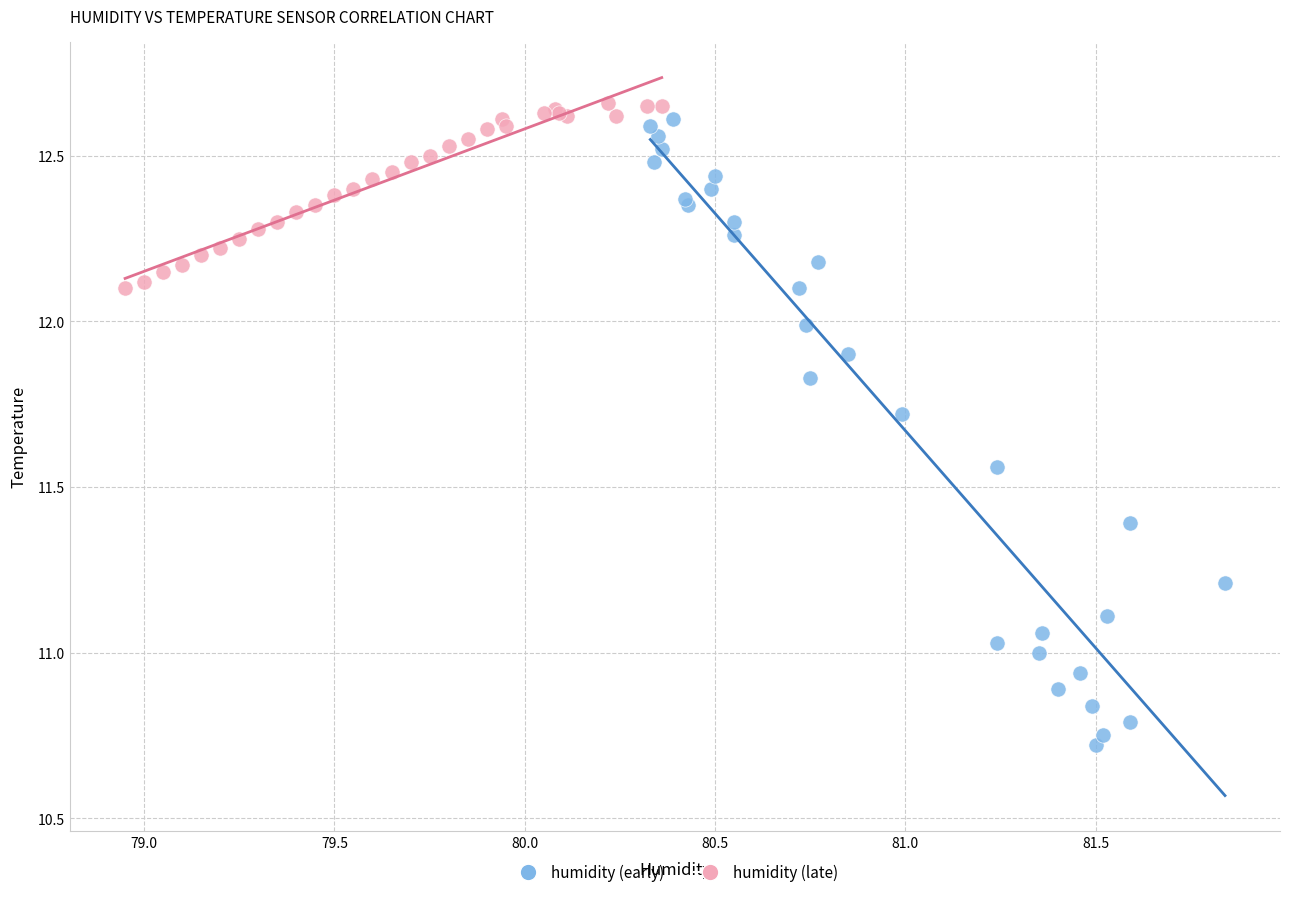

Which series has the largest Y range (max minus min)?

humidity (early)